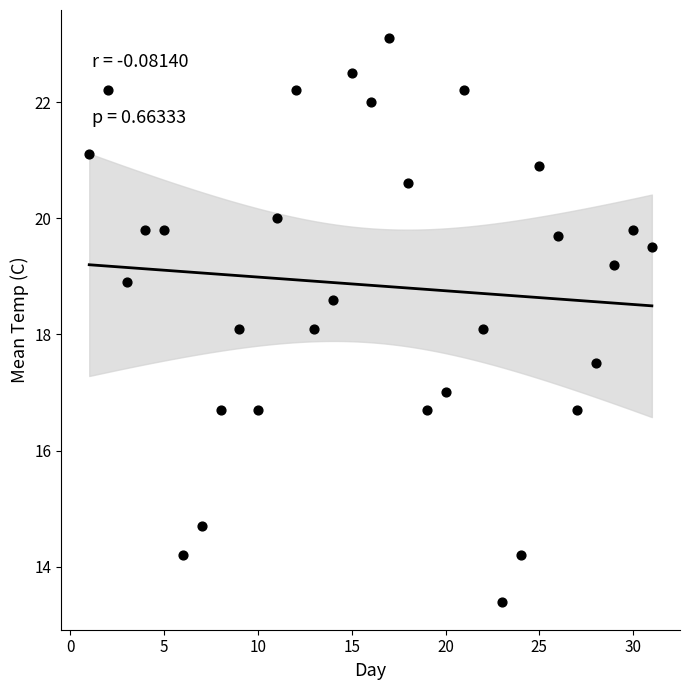

What is the range of Y values (max minus min)?

9.7